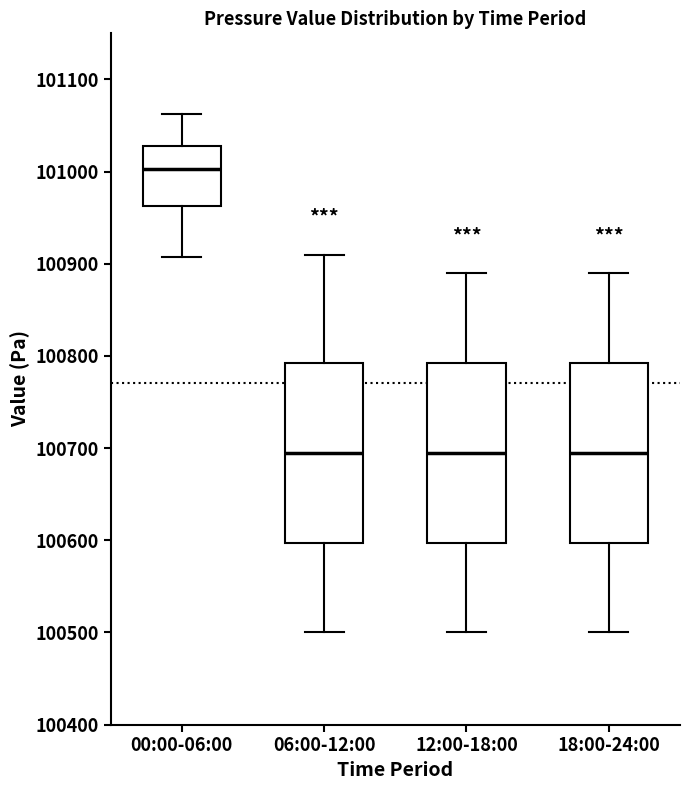

Which box has the highest median line?

00:00-06:00